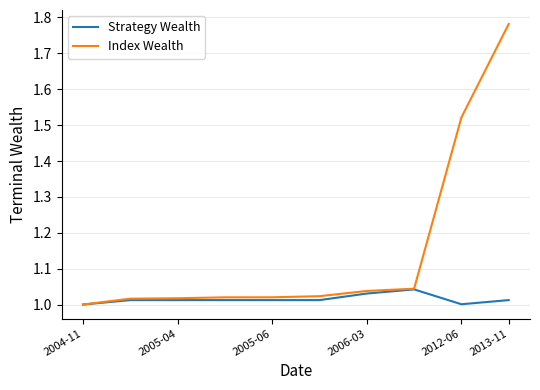

Rank the series by their maximum value, from lowest to highest.

Strategy Wealth, Index Wealth